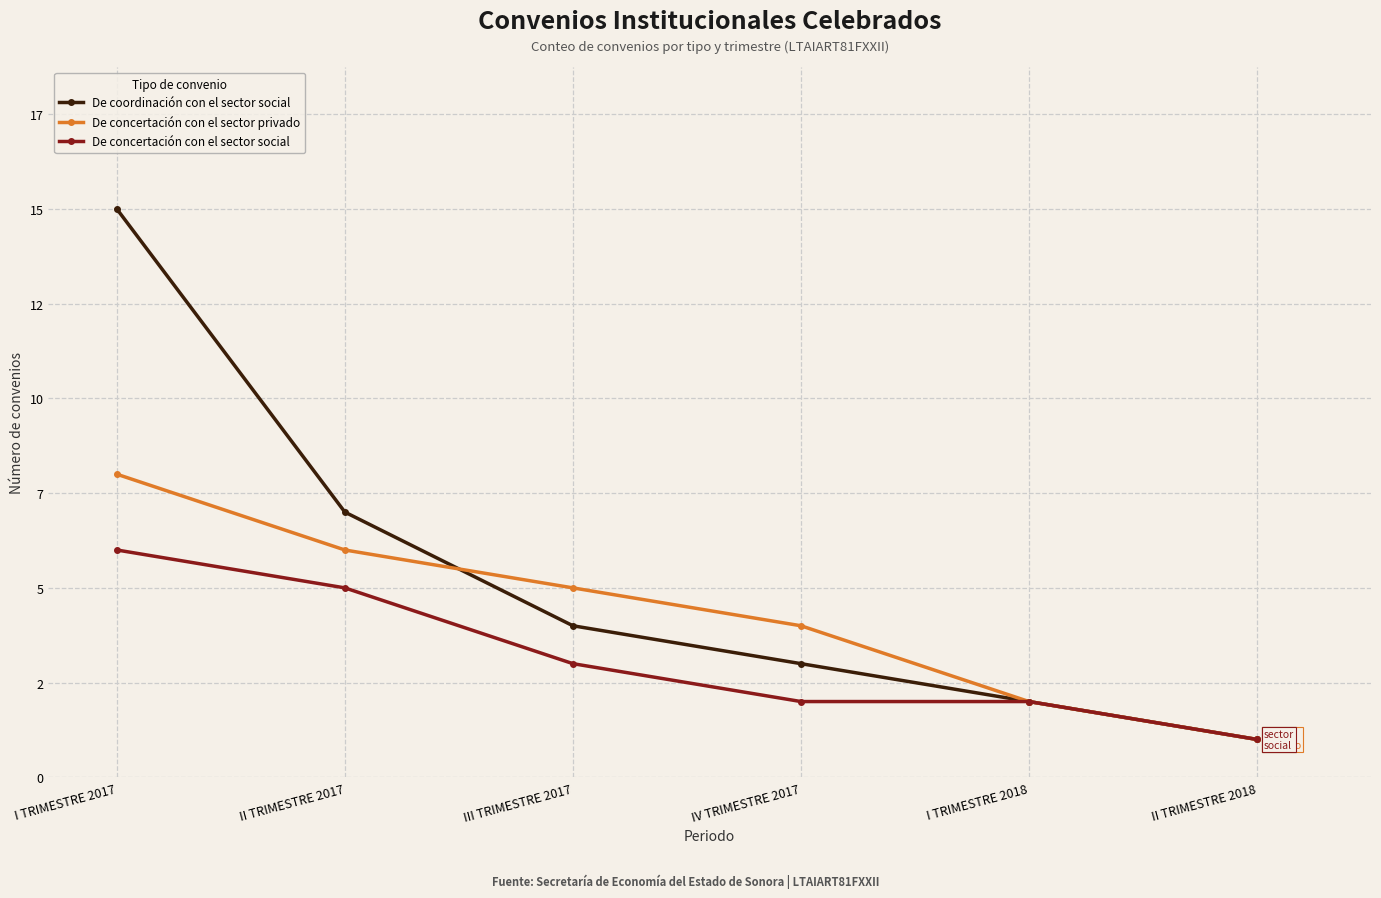

Between I TRIMESTRE 2017 and III TRIMESTRE 2017, which series saw the biggest shift?

De coordinación con el sector social